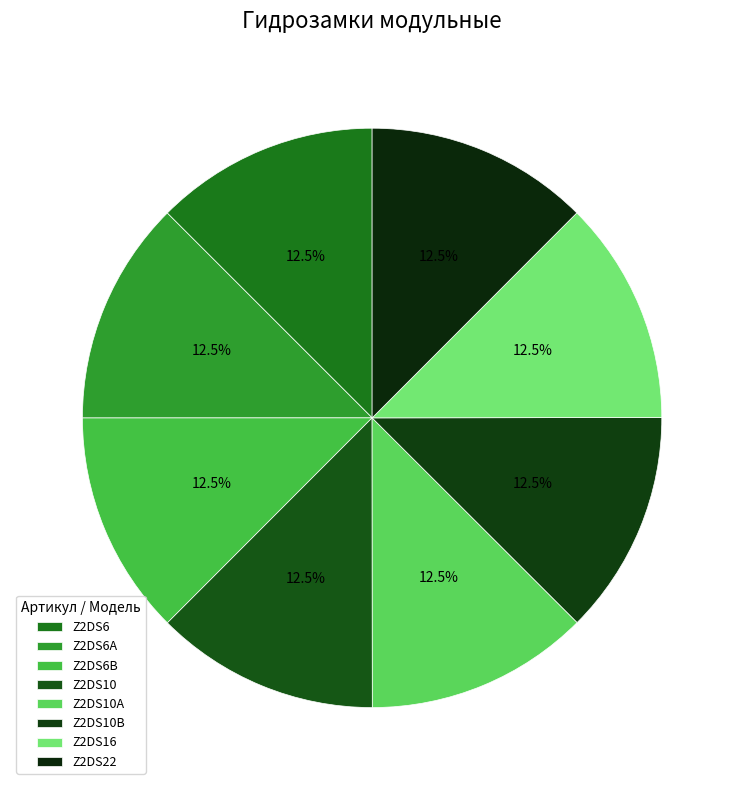

Do Z2DS6A and Z2DS10A together represent more than half of the pie?

No